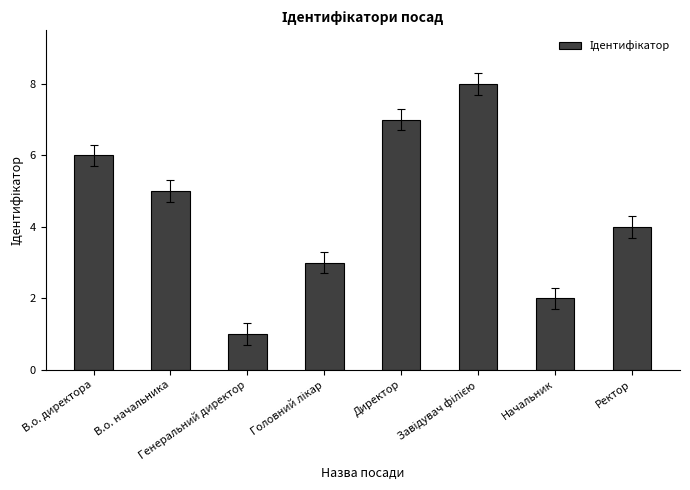

How many data points does each series have?

8